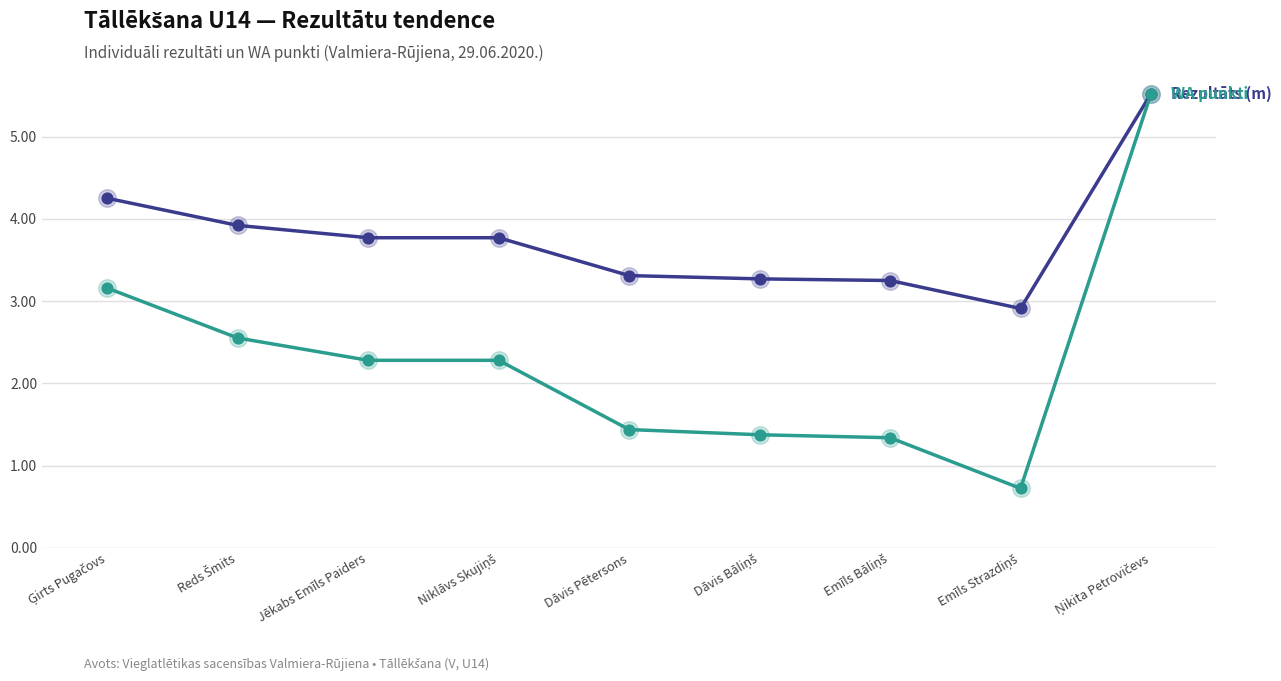

What is the difference between the highest and lowest values at Jēkabs Emīls Paiders?

1.5